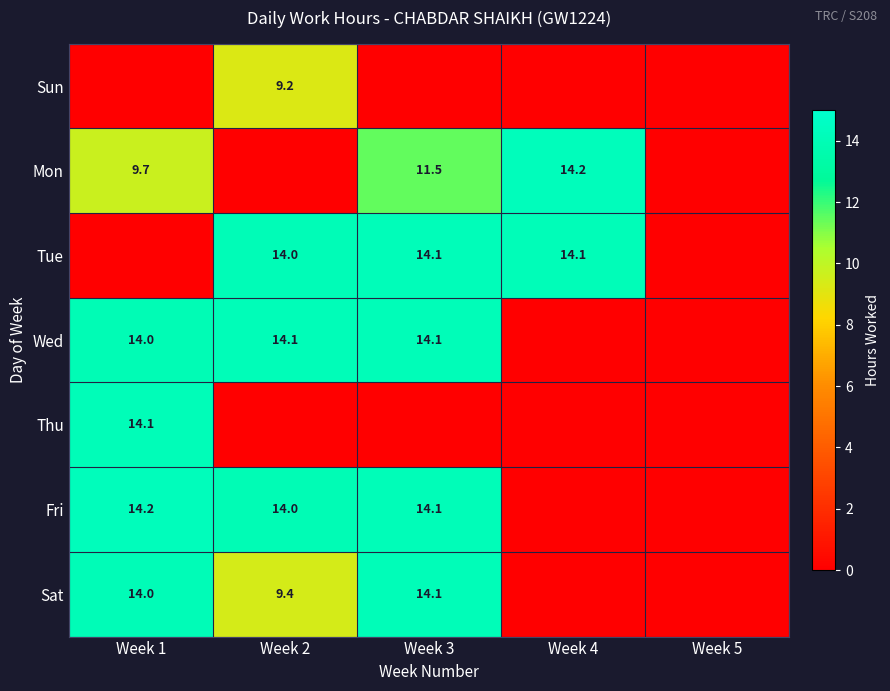

The value of Mon at Week 1 is 4.2. True or false?

False